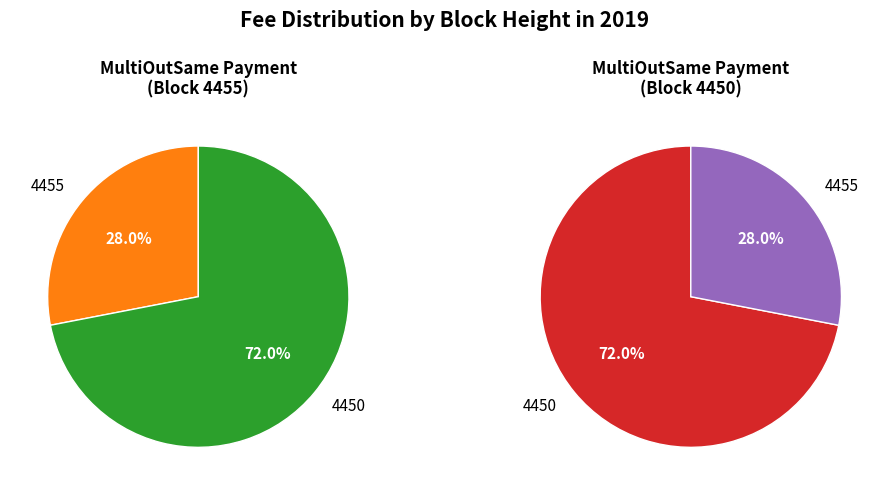

Rank the categories by value from lowest to highest.

4455, 4450